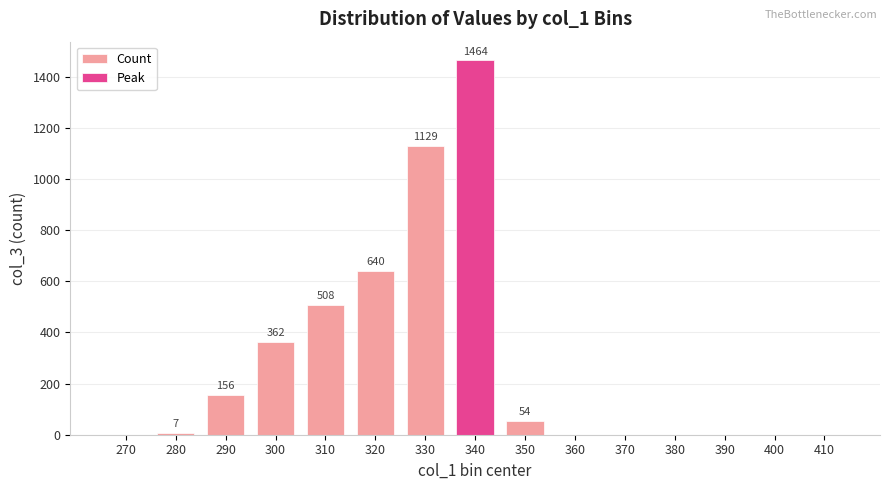

Between 310 and 290, which is larger?

310